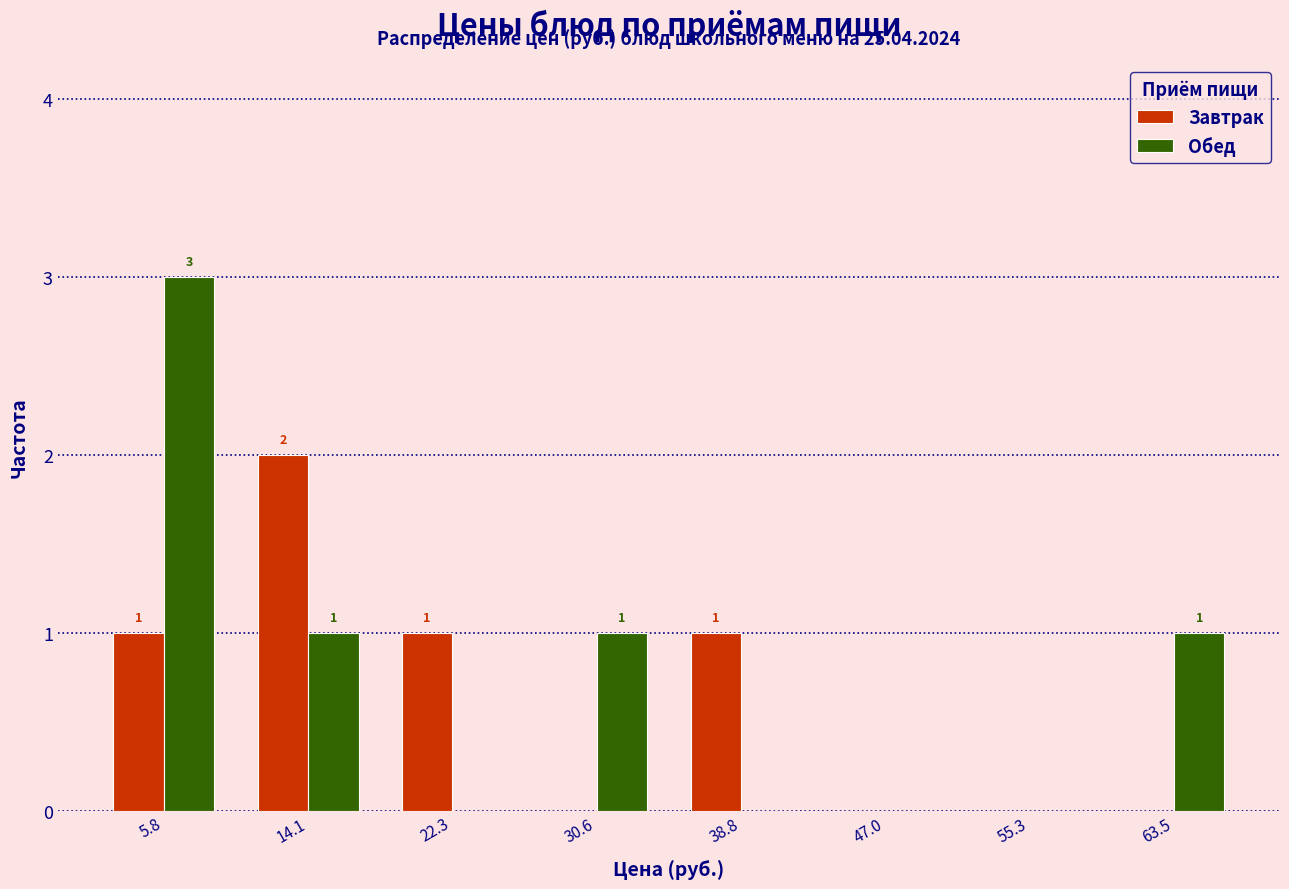

In the Обед series, which range on the x-axis has the tallest bar?

2 to 10